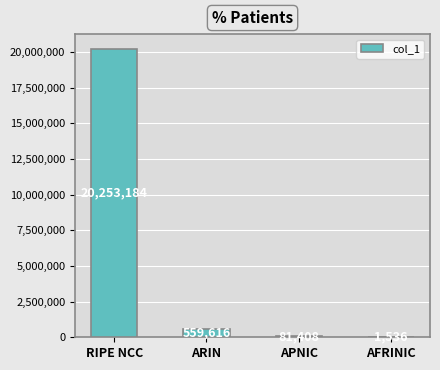

True or false: the data shows 1536 at AFRINIC.

True